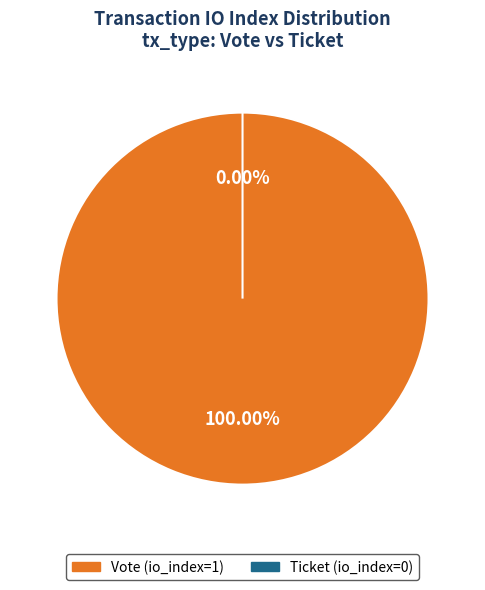

Rank the categories by value from highest to lowest.

Vote (io_index=1), Ticket (io_index=0)